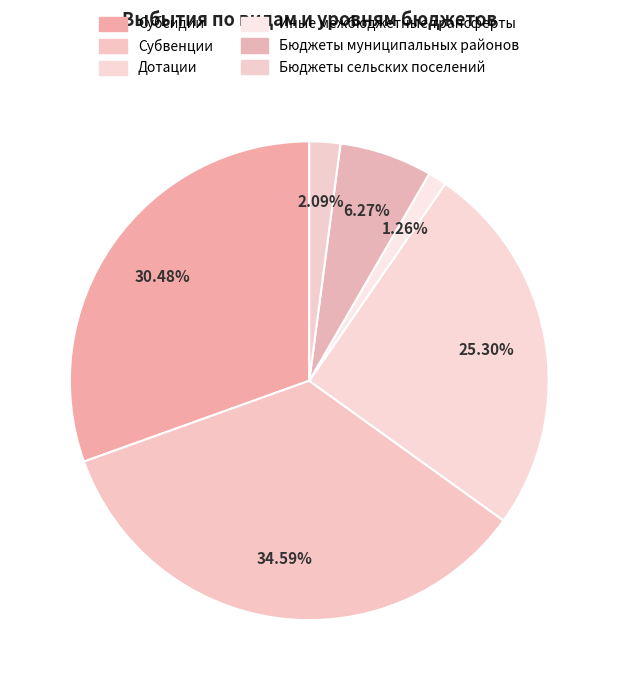

How many slices are in this pie chart?

6